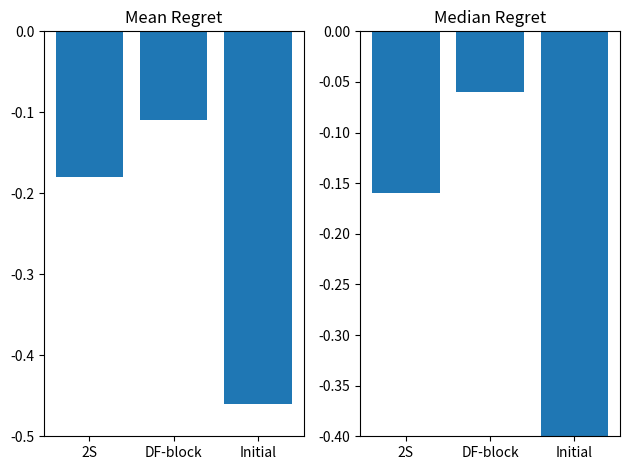

How many bars are there in total?

6